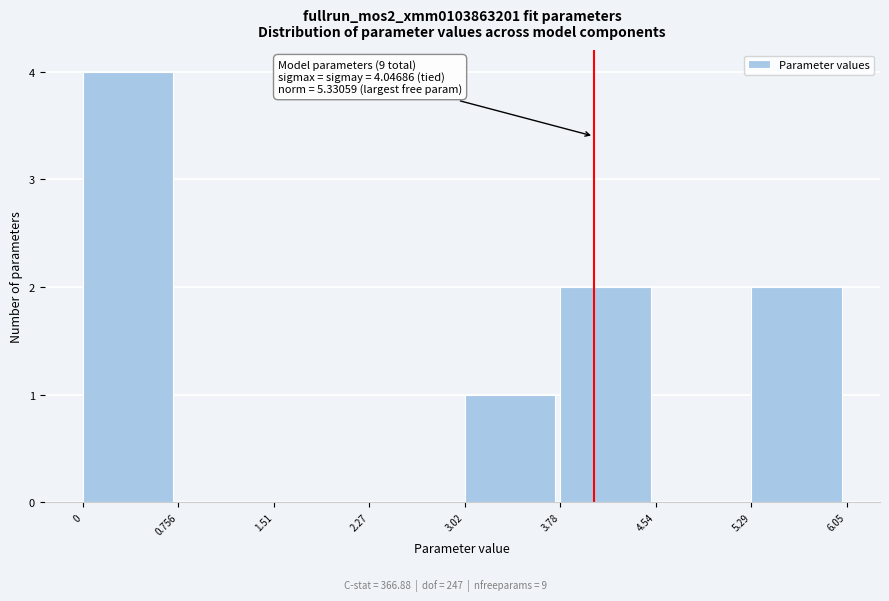

Over which range of the x-axis is the bar tallest?

0 to 0.756